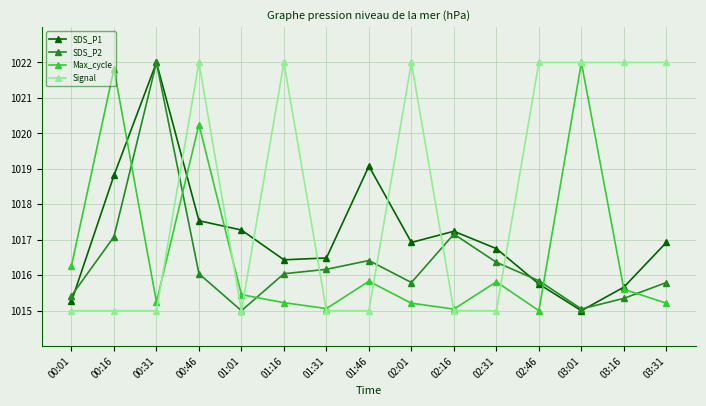

True or false: Max_cycle has more than 2 points higher than both neighbors.

True